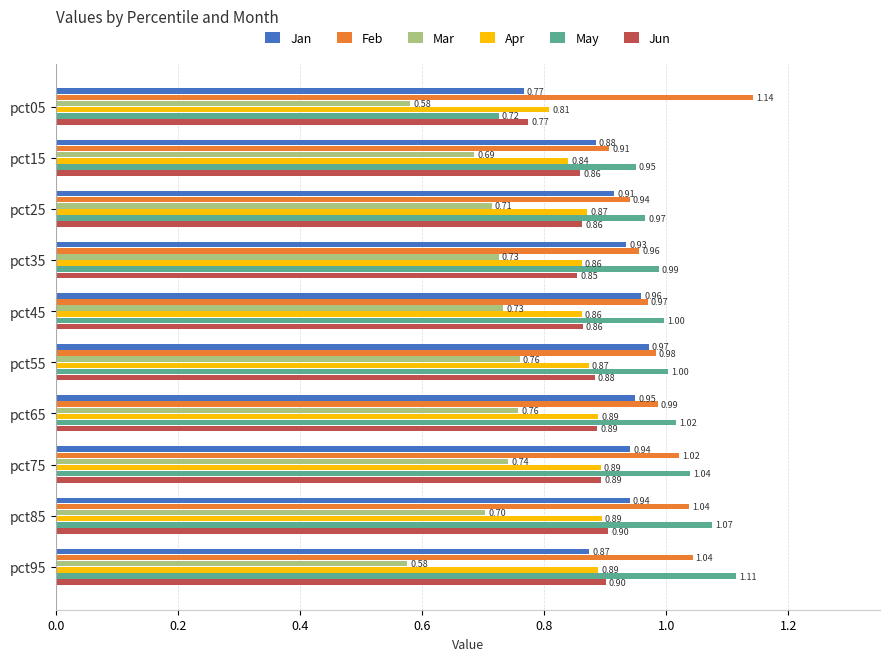

Which series has the largest total across all categories?

Feb